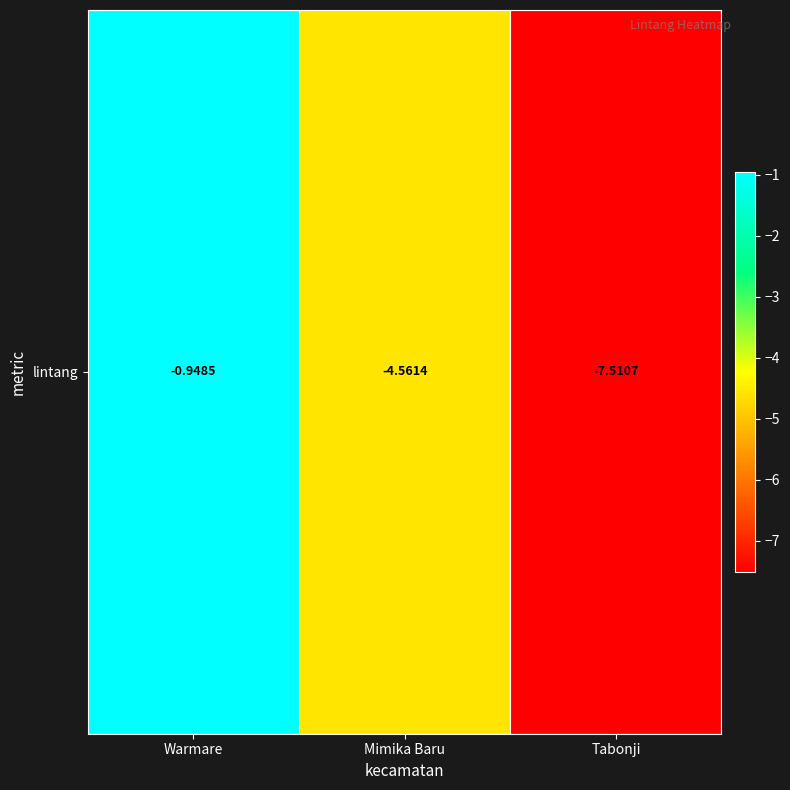

Reading right to left, transcribe all the data shown in this chart.

-7.5	-4.6	-0.9